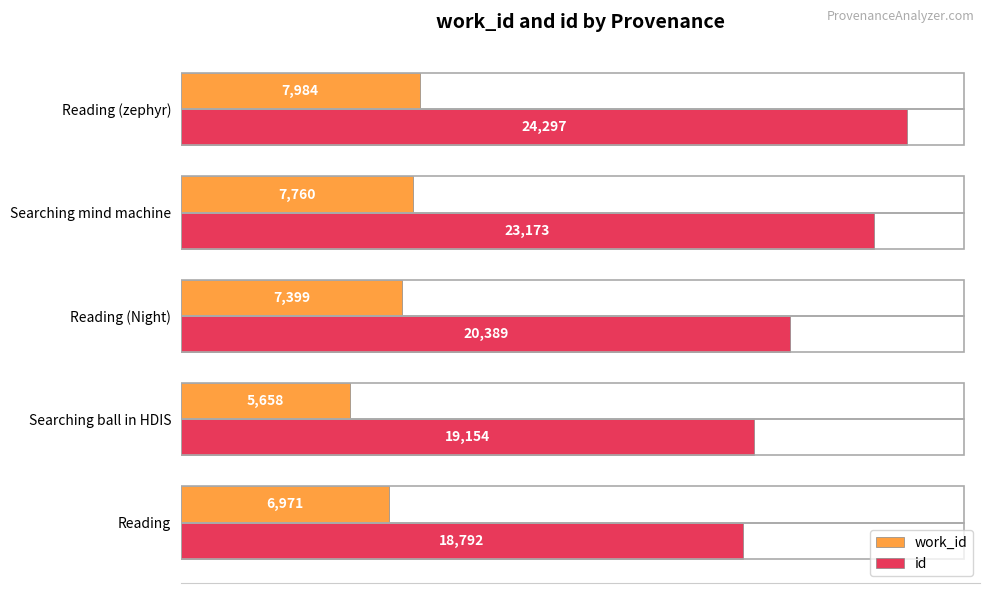

Is it true that work_id equals 7984 at Reading (zephyr)?

True